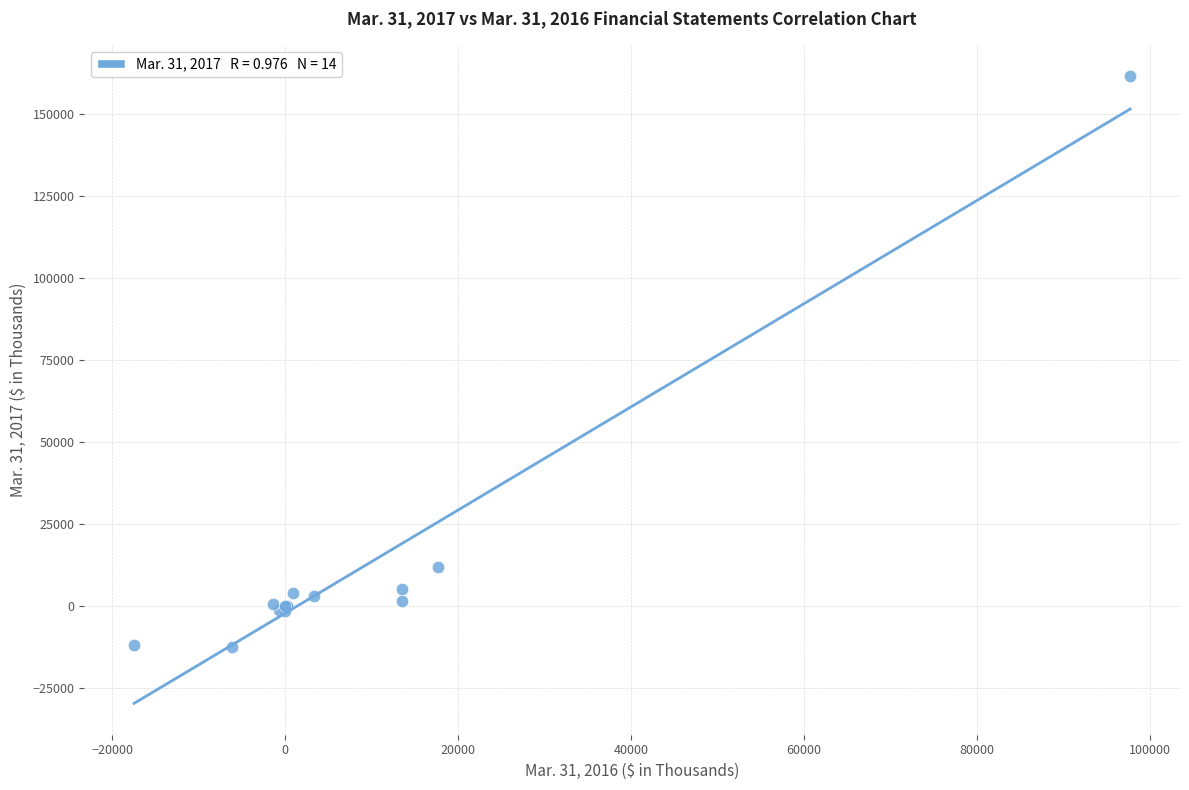

What Y value in the scatter plot is closest to 74439?

11972.0